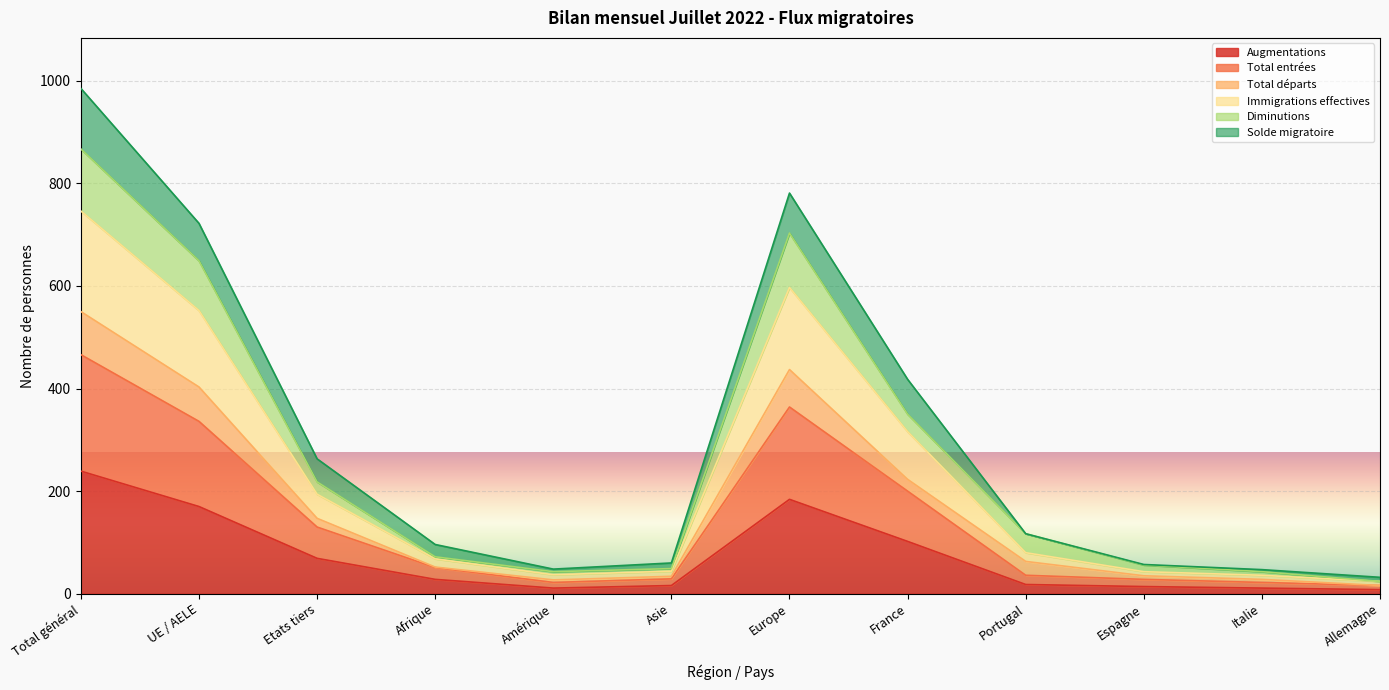

Which category has the lowest value in the Augmentations series?

Allemagne